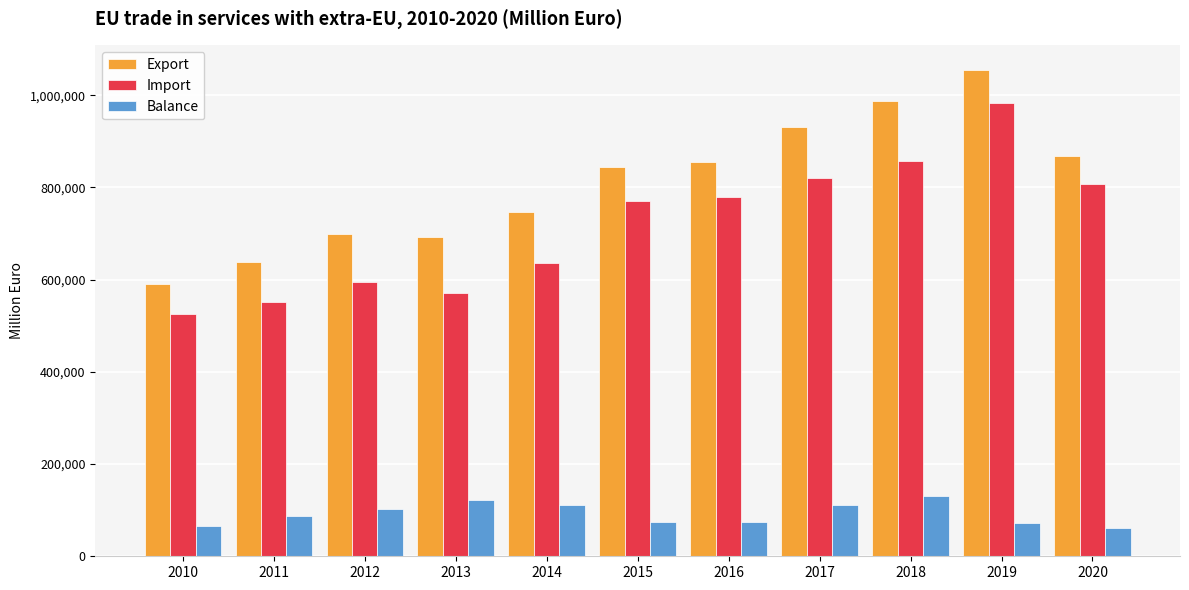

Which category has the lowest value in the Import series?

2010